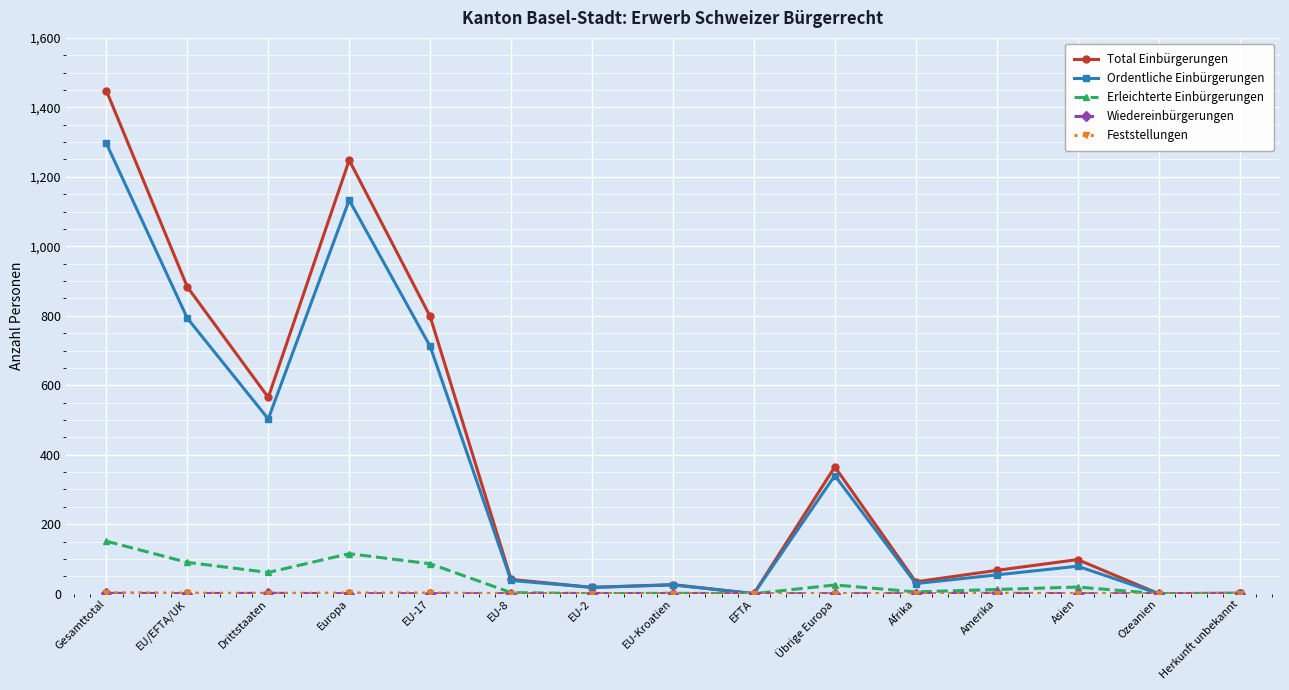

At how many categories does at least one series exceed 737?

4